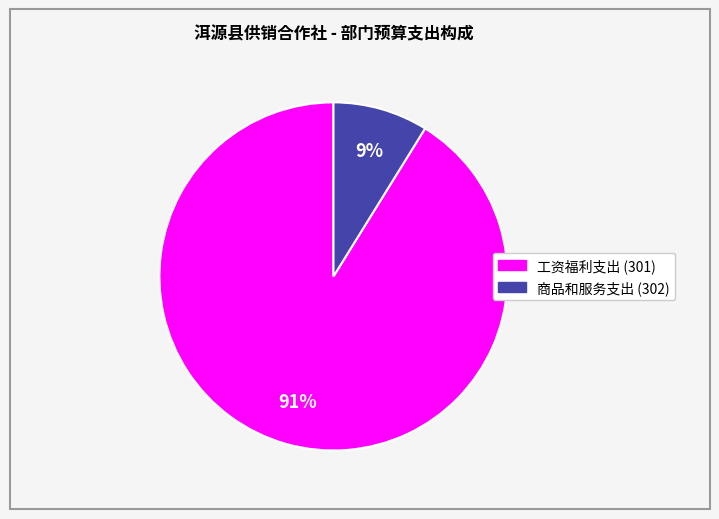

Count the number of slices in the pie.

2